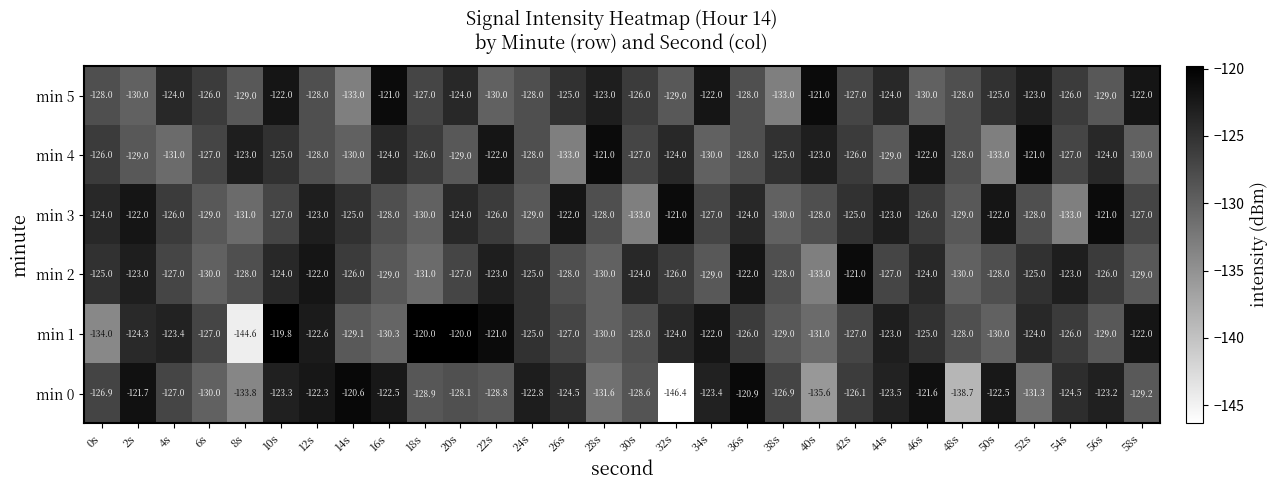

What is the approximate value of min 3 at 50s?

-122.0